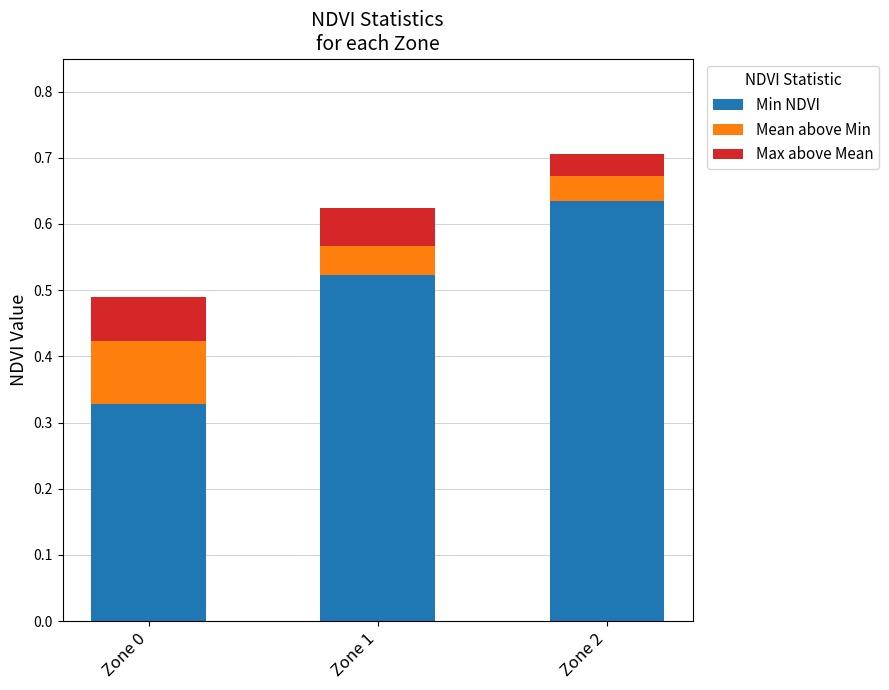

True or false: Min NDVI has a value of 0.8 at Zone 2.

False